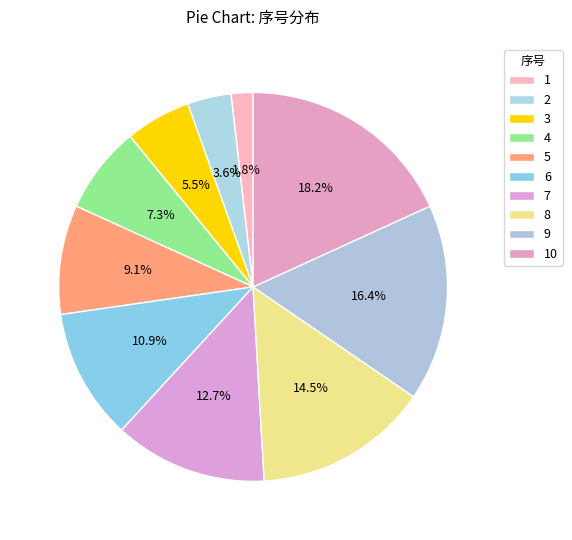

Is it true that 10 is 18% of the pie?

True